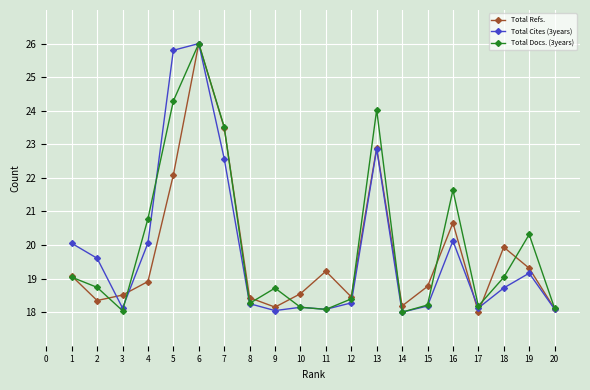

At which category is the sum across all series the highest?

6